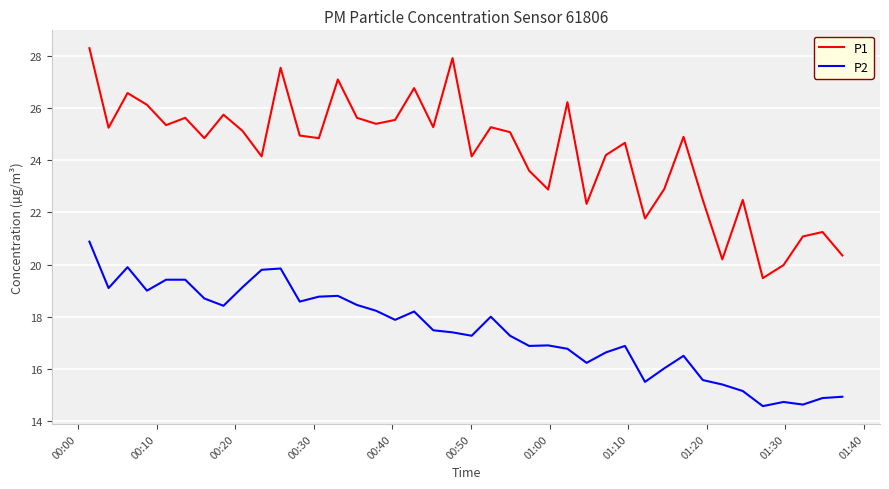

How many values in the P1 series are below 24?

13